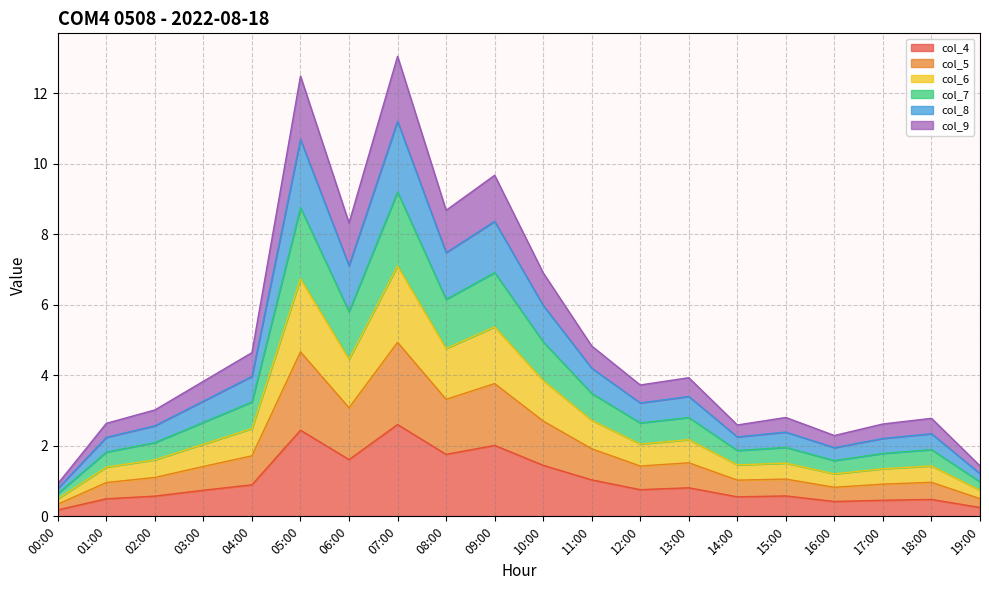

Does the chart have visible grid lines?

Yes